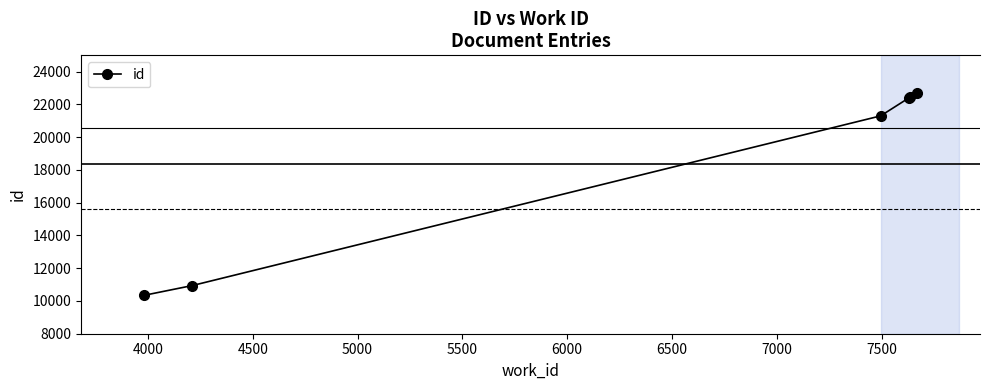

How many data points does each series have?

6